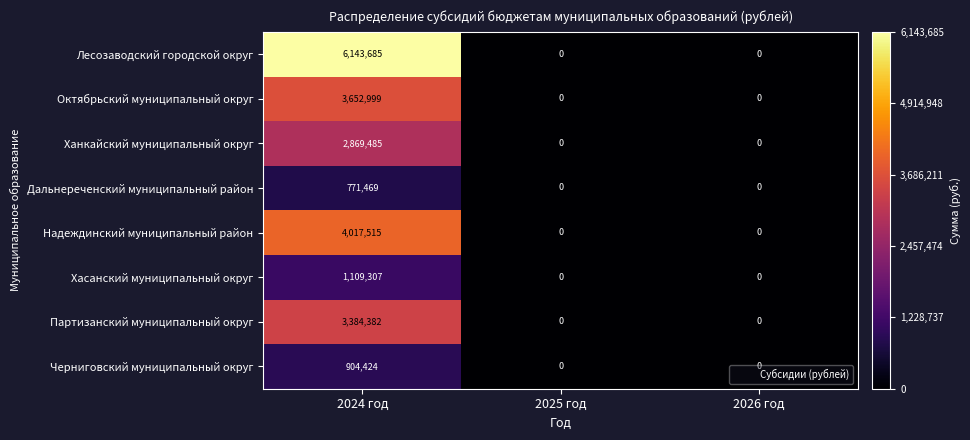

Which series has the largest range (max minus min)?

Лесозаводский городской округ